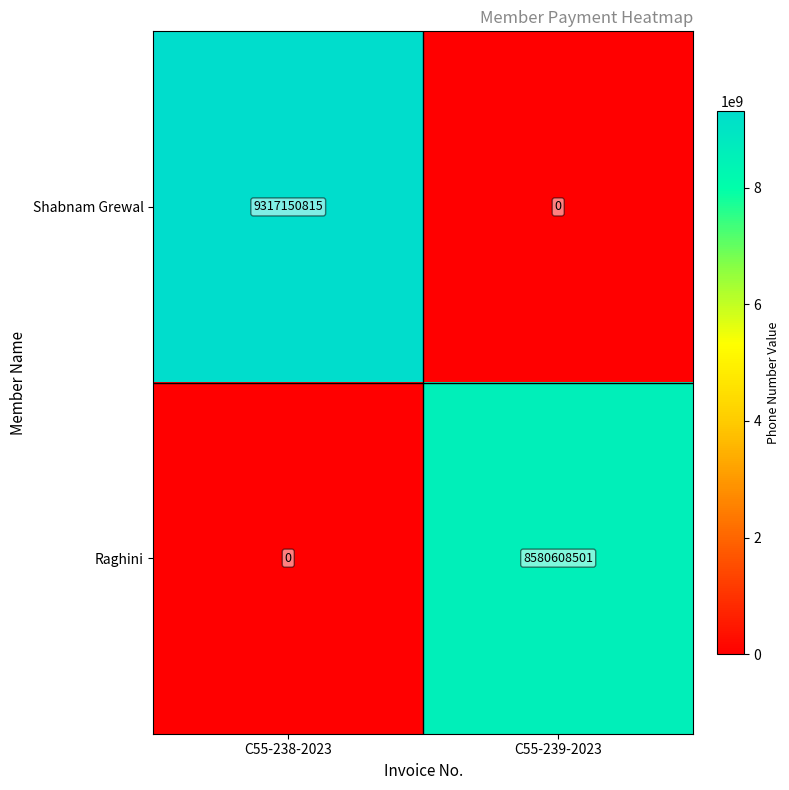

What is the maximum value shown in the chart?

9317150815